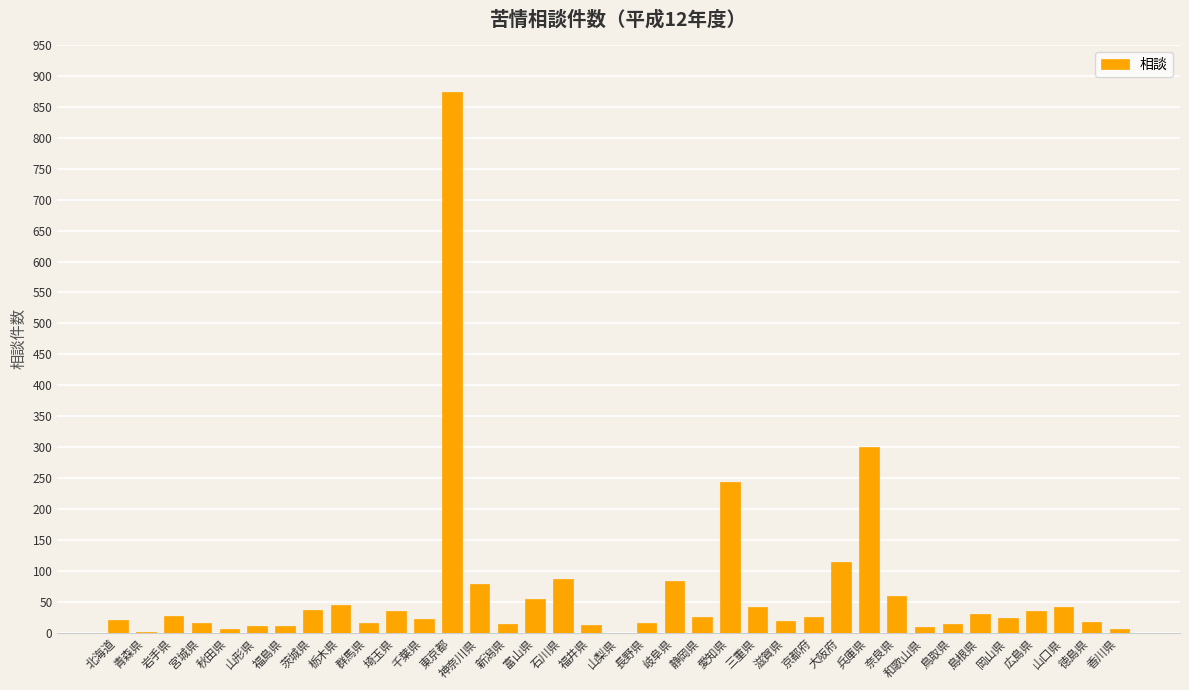

What is the sum of the values at 宮城県 and 山形県?

27